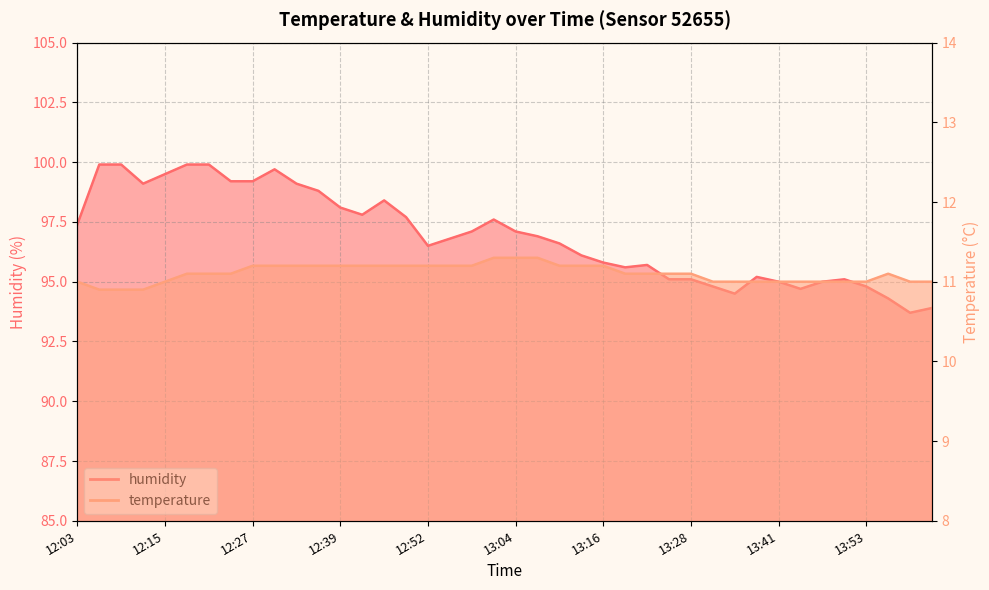

At which label does humidity first exceed 96?

12:03